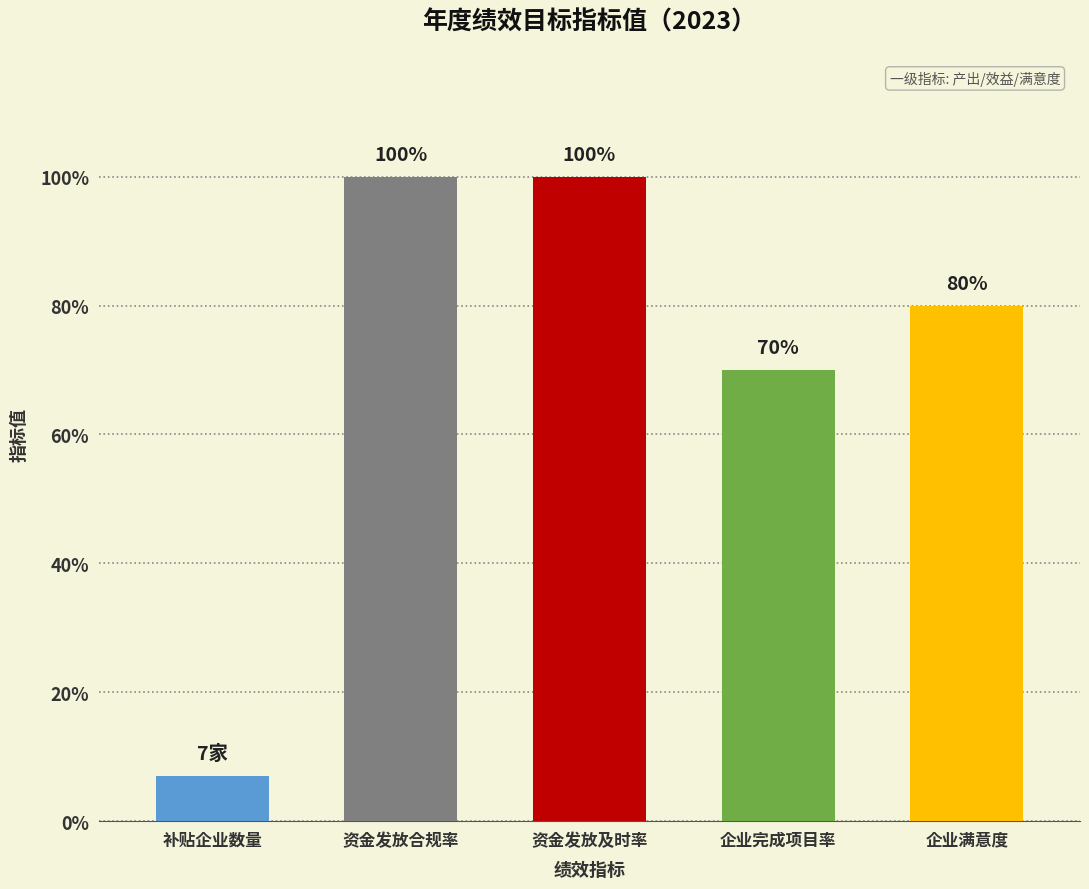

Between 企业满意度 and 企业完成项目率, which is larger?

企业满意度